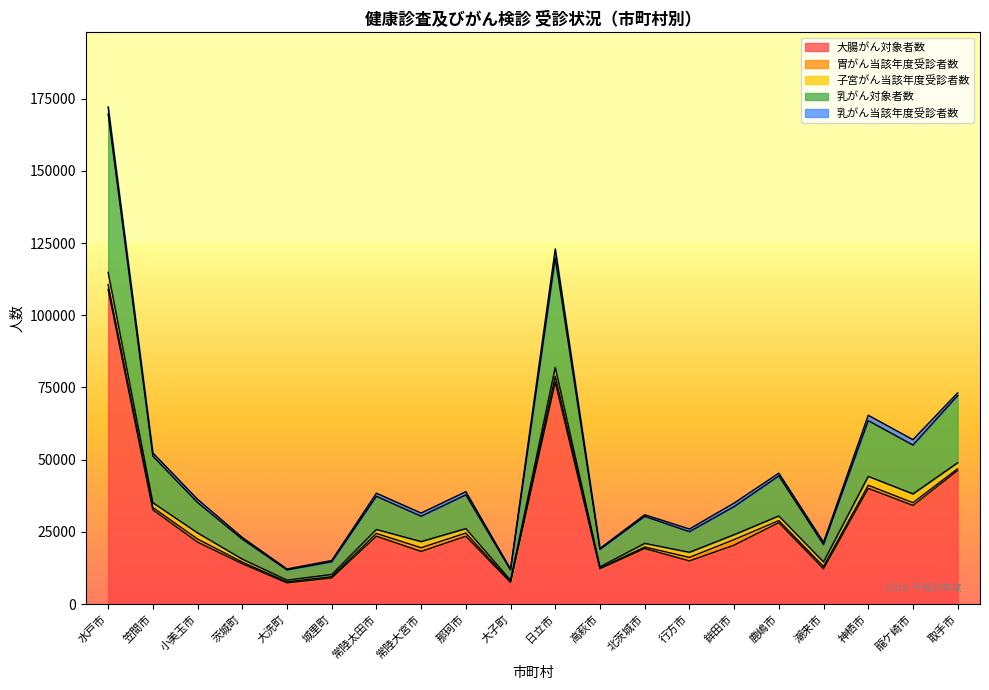

What are all the series names shown in the legend?

大腸がん対象者数, 胃がん当該年度受診者数, 子宮がん当該年度受診者数, 乳がん対象者数, 乳がん当該年度受診者数